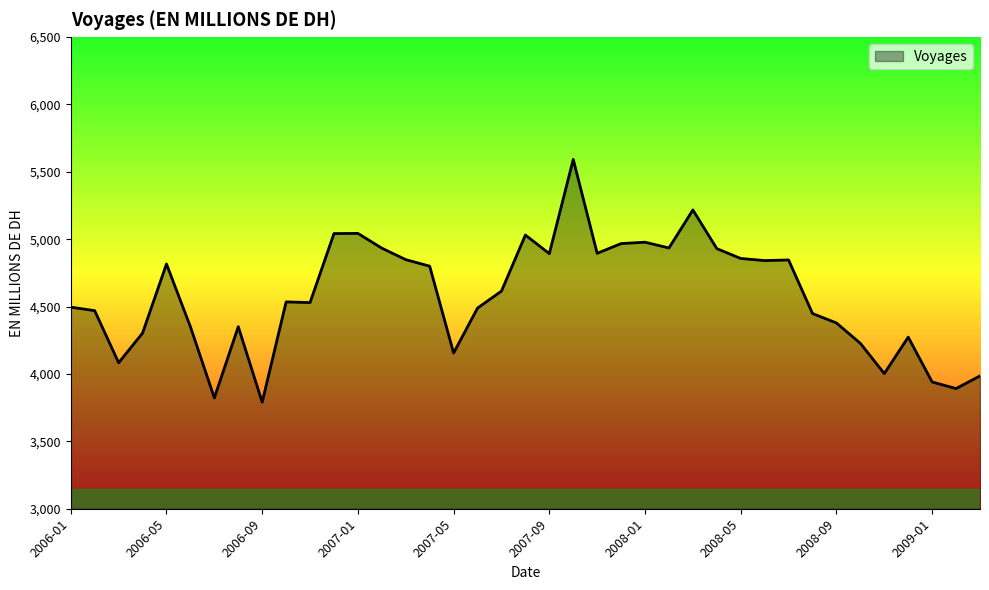

What is the greatest value displayed?

5592.2